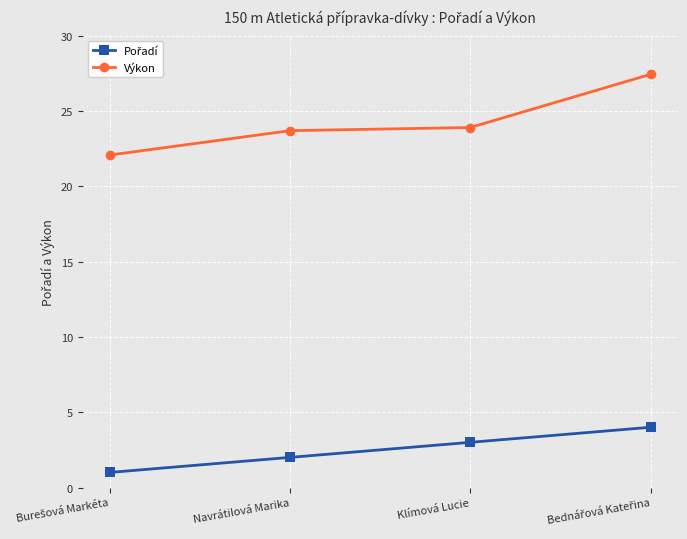

Is it true that Výkon equals 23.7 at Navrátilová Marika?

True